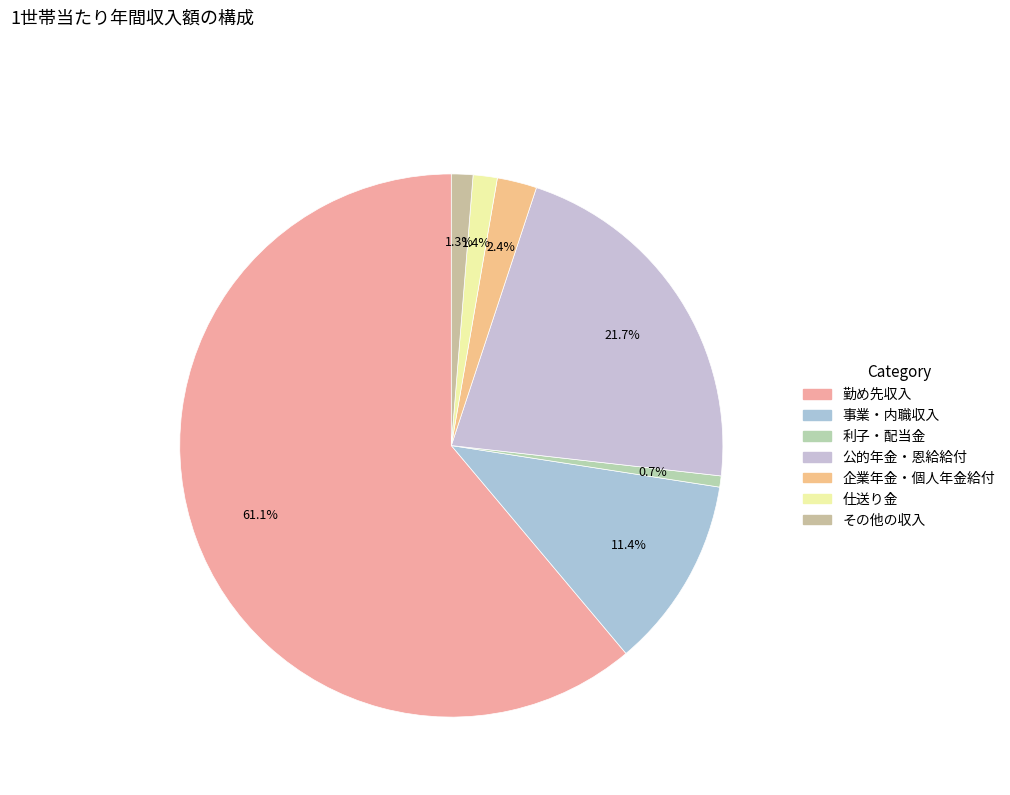

Is it true that 企業年金・個人年金給付 is 2% of the pie?

True